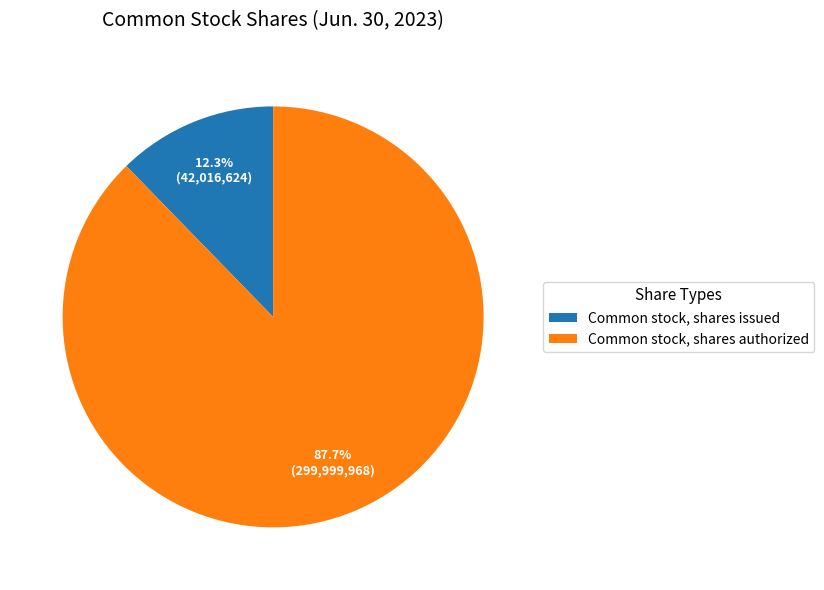

Which has a higher value, Common stock, shares authorized or Common stock, shares issued?

Common stock, shares authorized